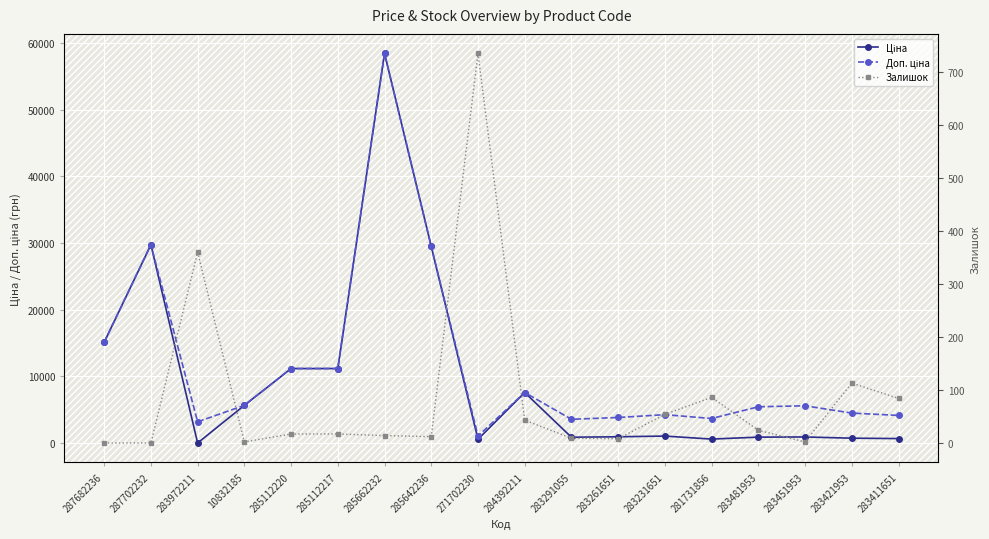

Is it true that Ціна equals 29491.5 at 285642236?

True